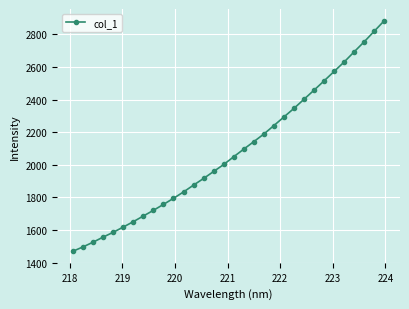

What is the sum of all values?

66548.3